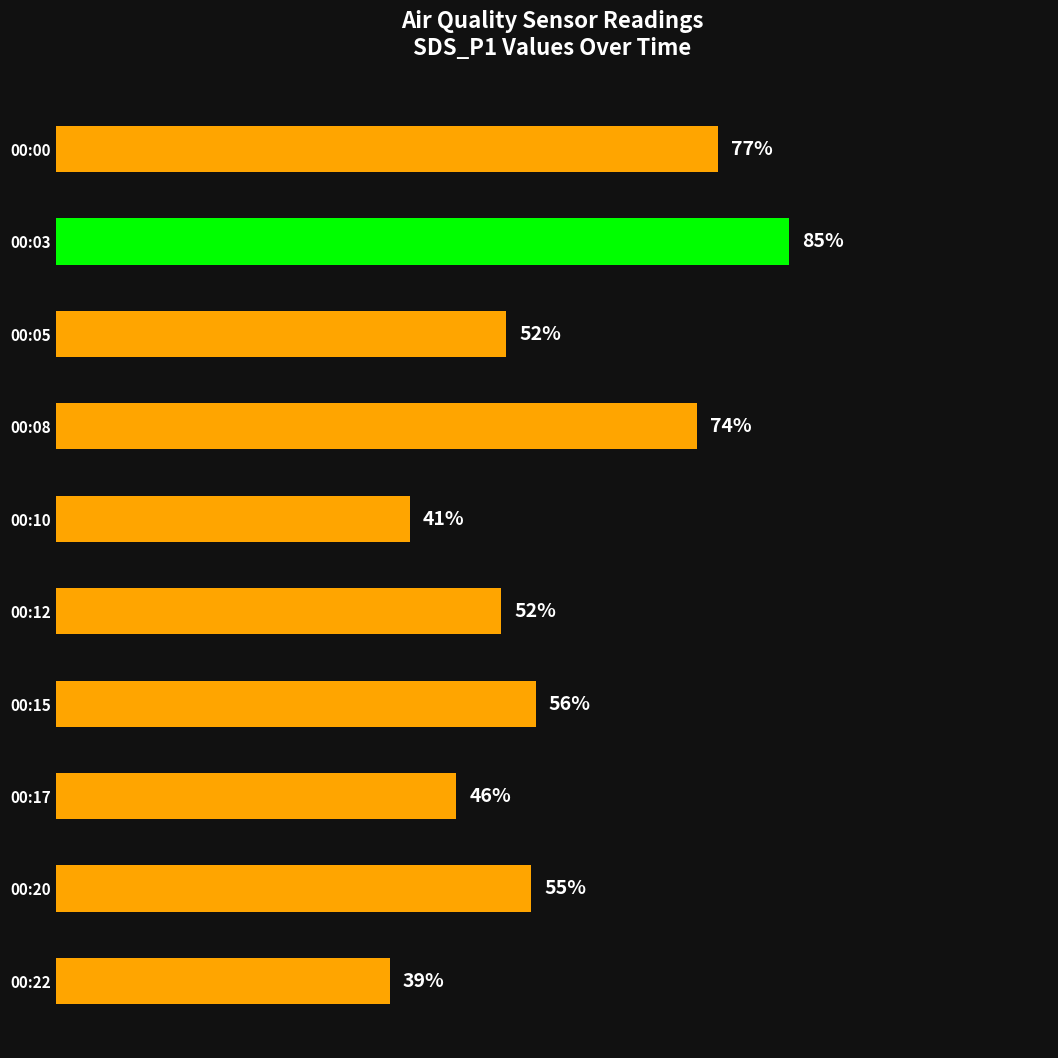

At which category does the chart reach its minimum across all series?

00:22